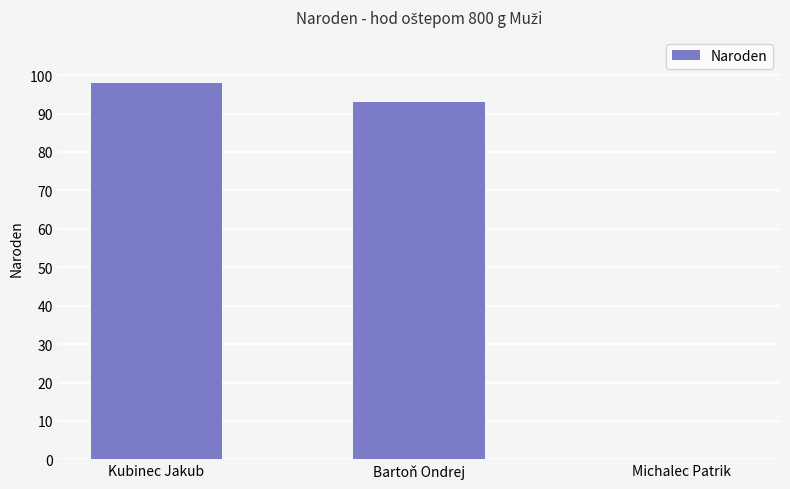

What is the sum of the values at Kubinec Jakub and Michalec Patrik?

98